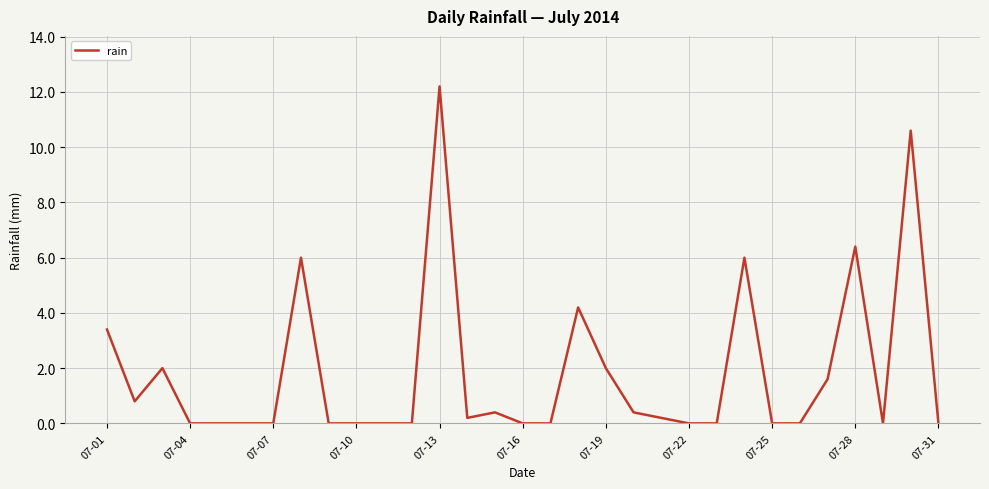

What is the difference between the maximum and minimum values?

12.2